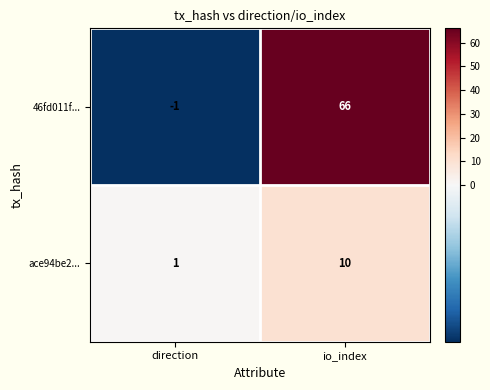

At how many categories does at least one series exceed 33?

1